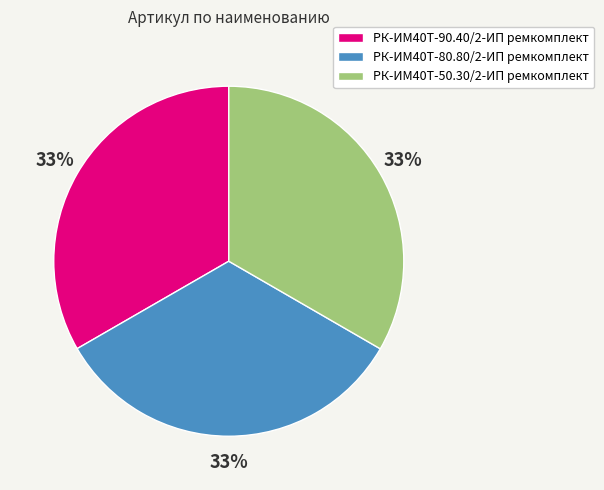

Does РК-ИМ40T-90.40/2-ИП ремкомплект account for over 50% of the chart?

No